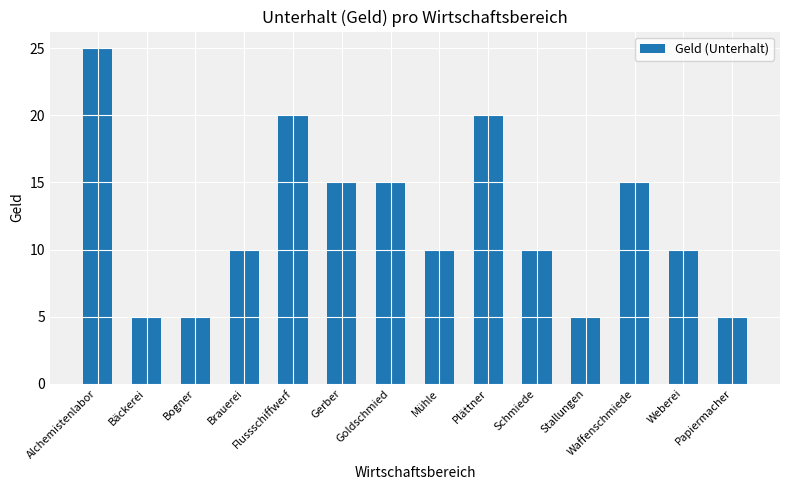

Does the chart contain any negative values?

No